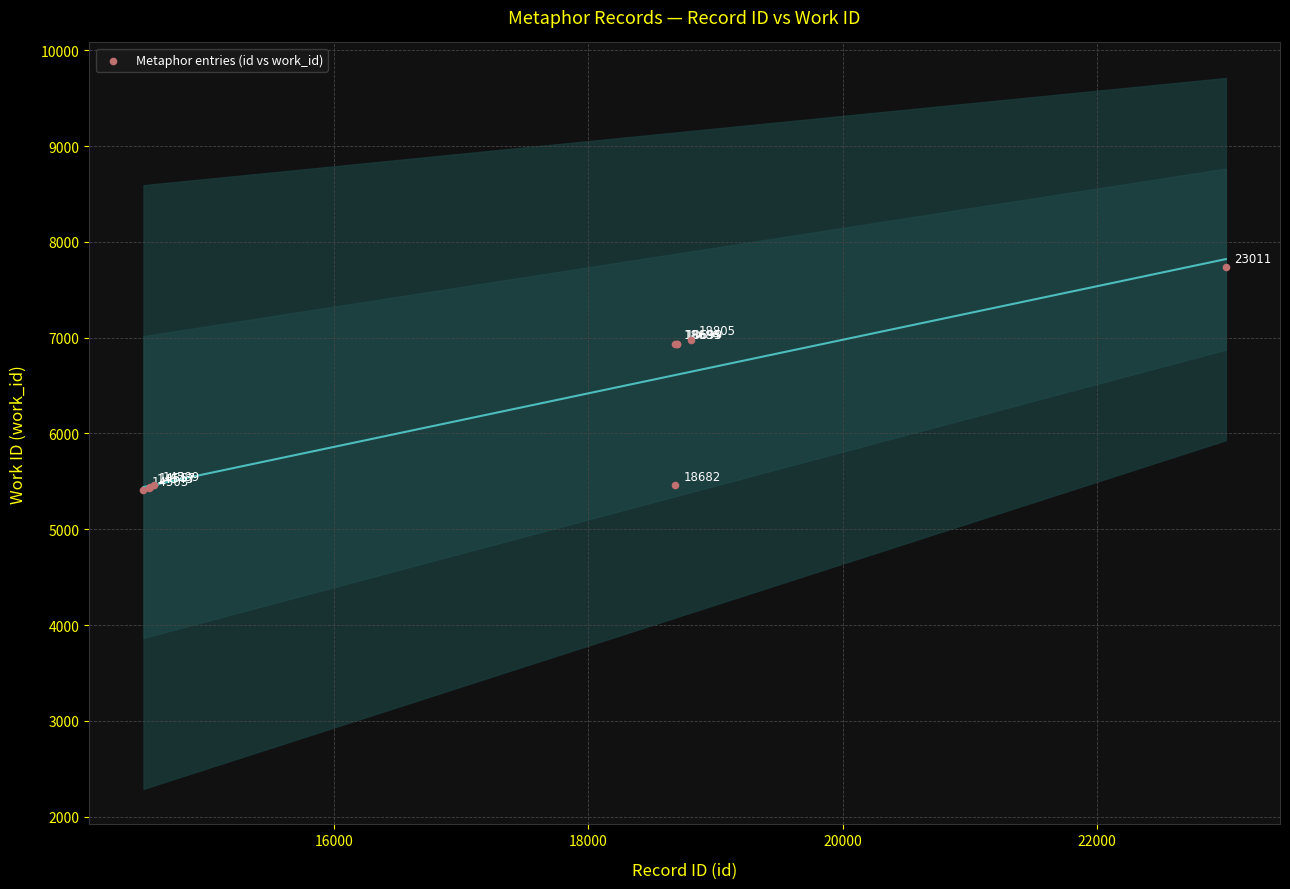

What Y value in the scatter plot is closest to 6571?

6939